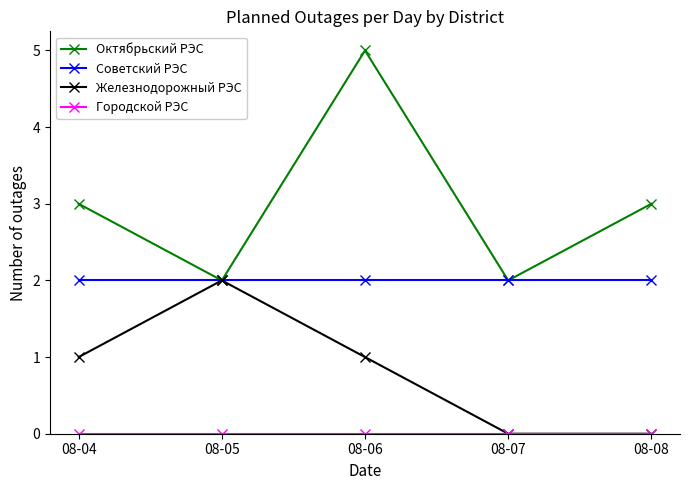

What is the maximum value shown in the chart?

5